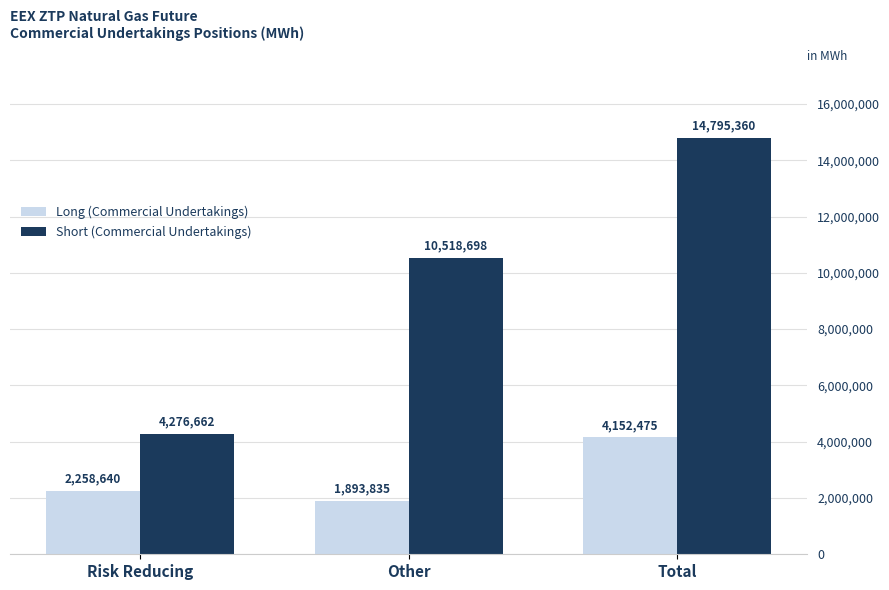

Which series has the widest spread of values?

Short (Commercial Undertakings)